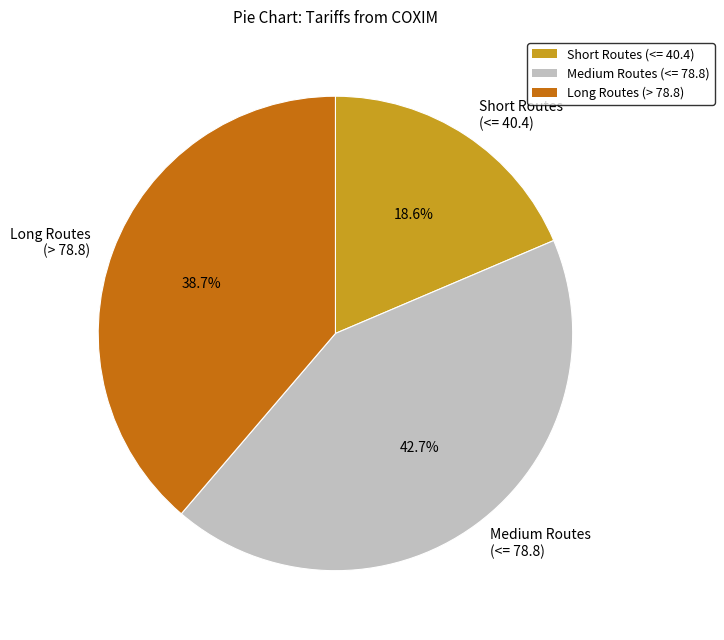

Combined, do Medium Routes (<= 78.8) and Long Routes (> 78.8) account for over 50%?

Yes